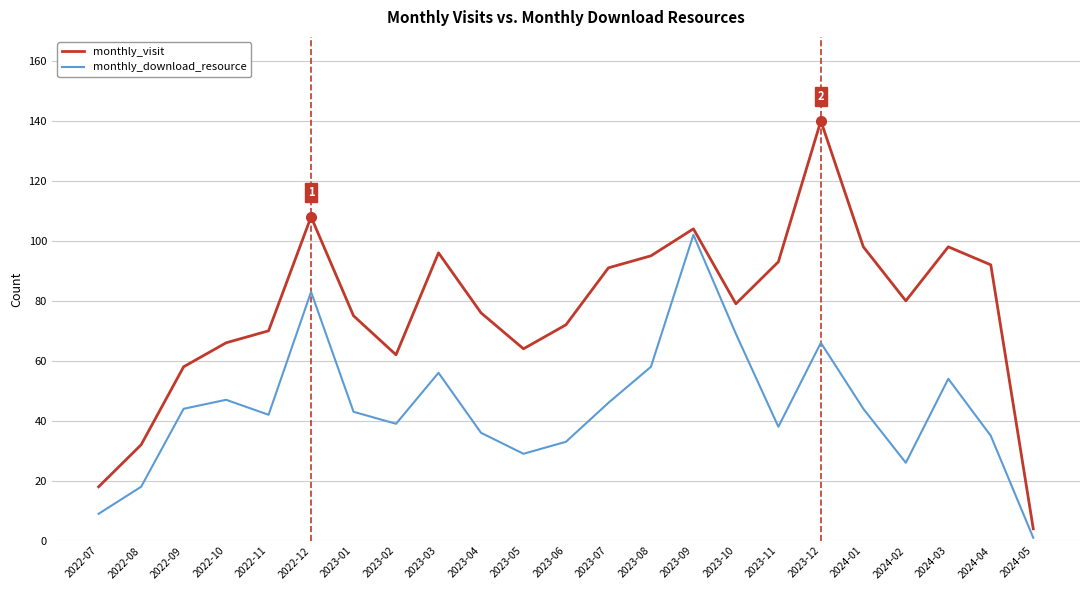

What is the difference between the highest and lowest values at 2024-05?

3